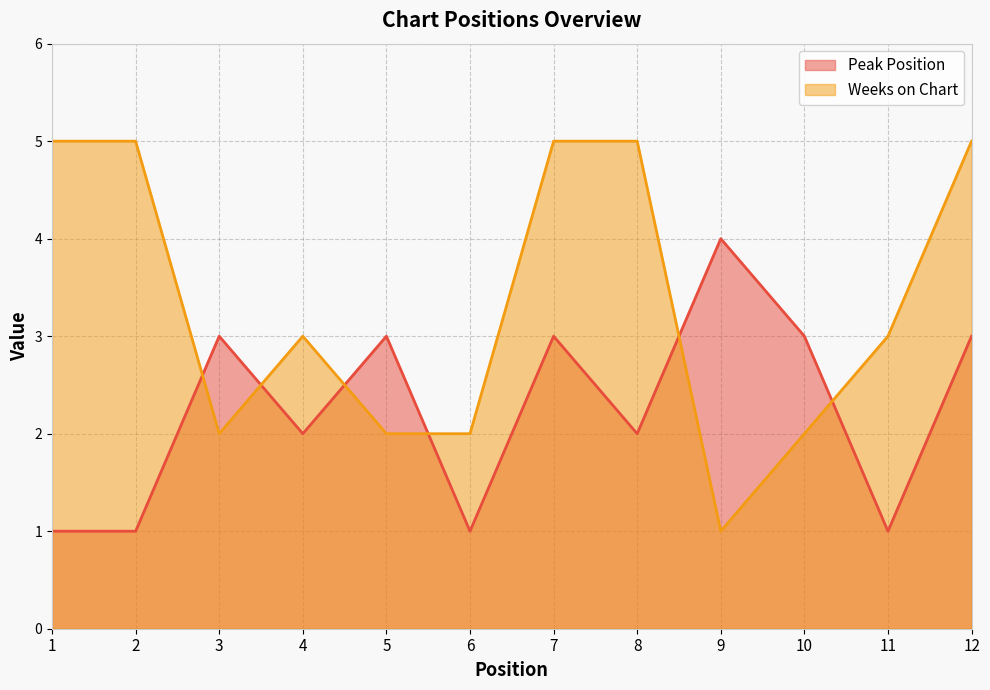

How many interior local peaks does the Peak Position series have?

4